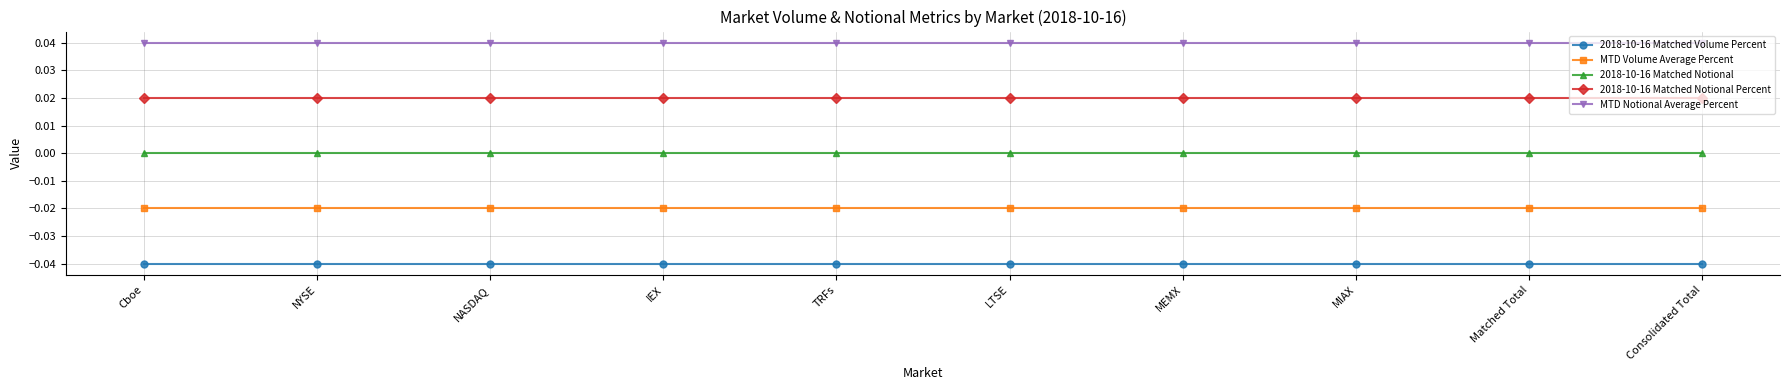

True or false: 2018-10-16 Matched Notional Percent has a value of 0.0 at Cboe.

True